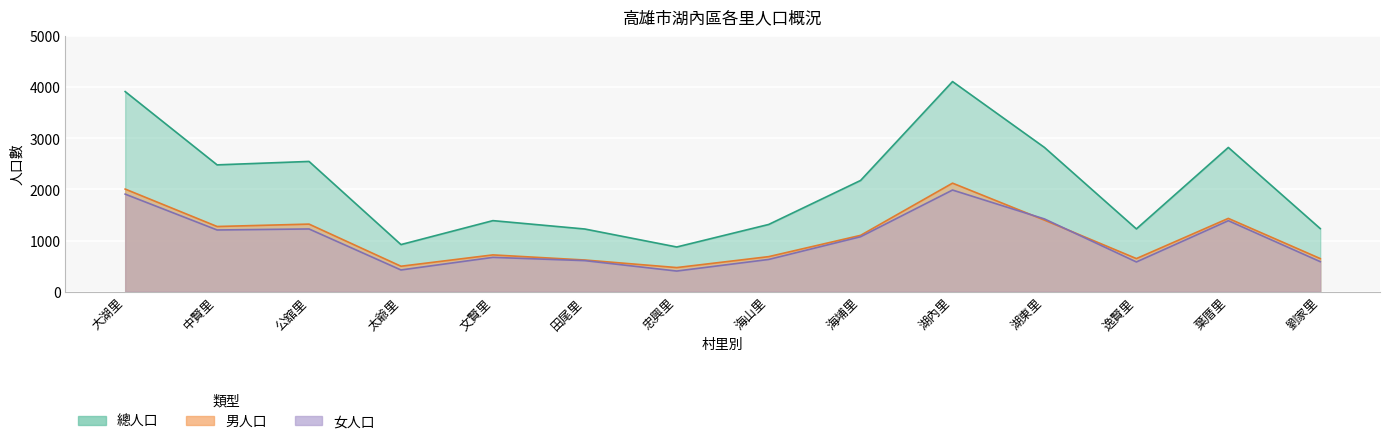

Between 海山里 and 逸賢里, which is larger?

海山里